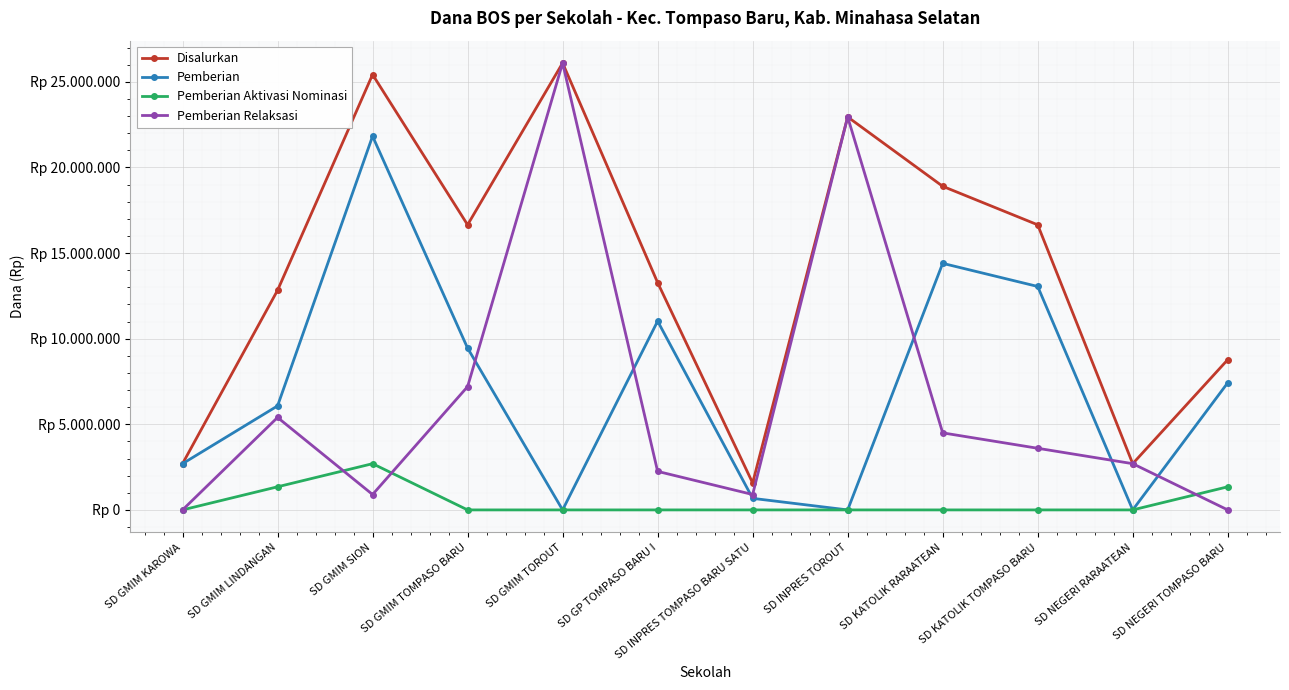

In Pemberian, how many points are lower than both neighbors (excluding endpoints)?

3